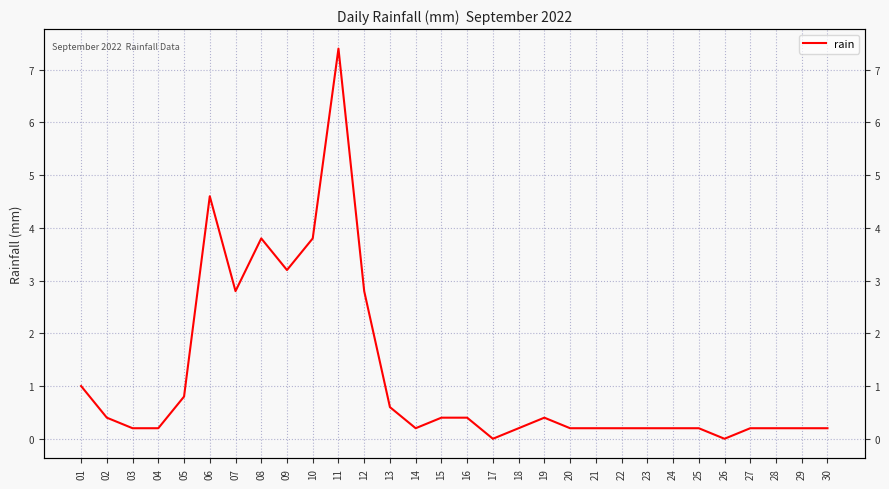

Read the value at 18.

0.2